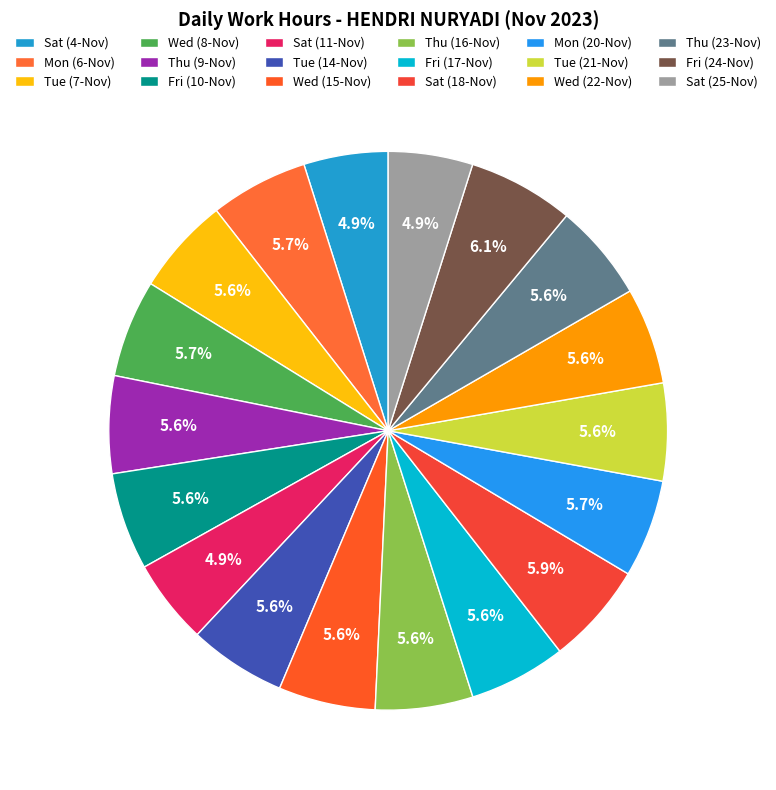

What portion of the pie excludes Wed (22-Nov)?

94.4%